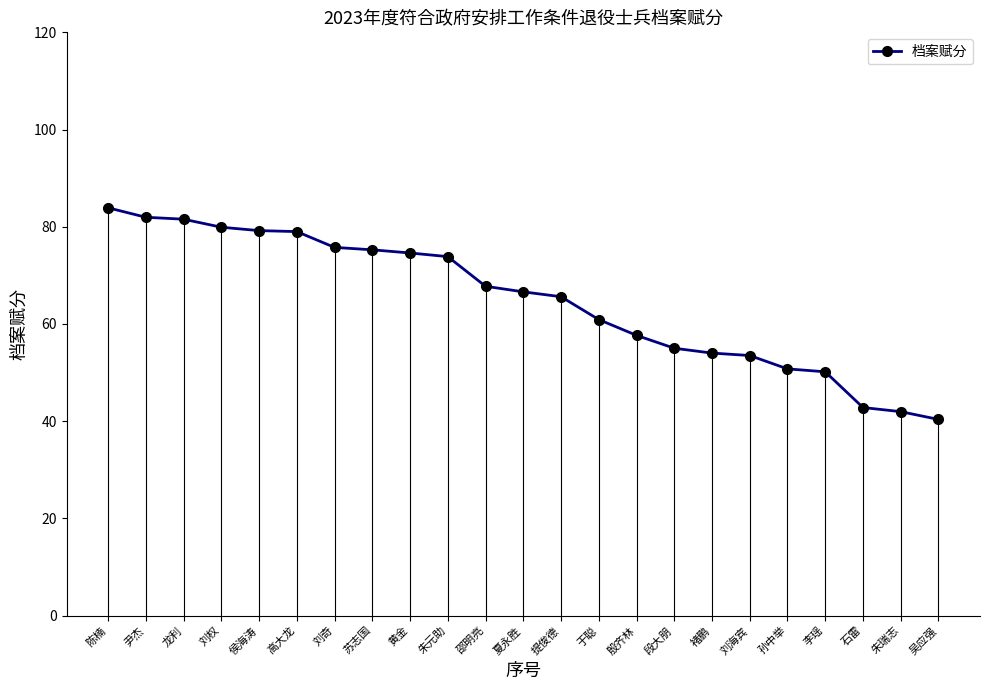

What is the difference between the second highest and minimum values?

41.6